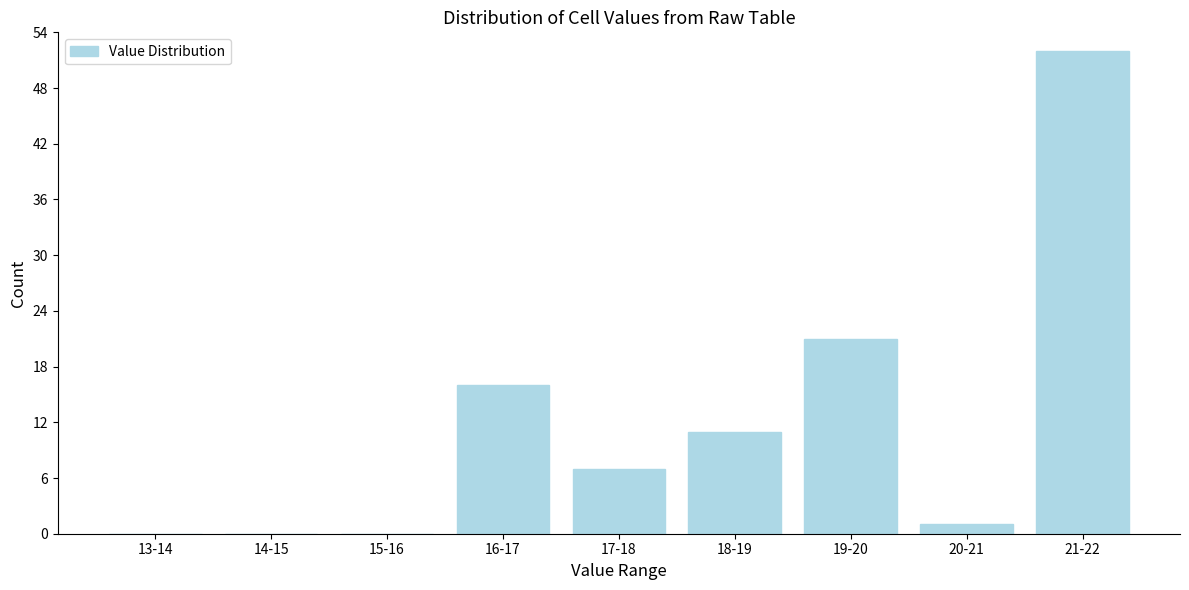

Reading left to right, transcribe all the data shown in this chart.

13-14=0	14-15=0	15-16=0	16-17=16	17-18=7	18-19=11	19-20=21	20-21=1	21-22=52